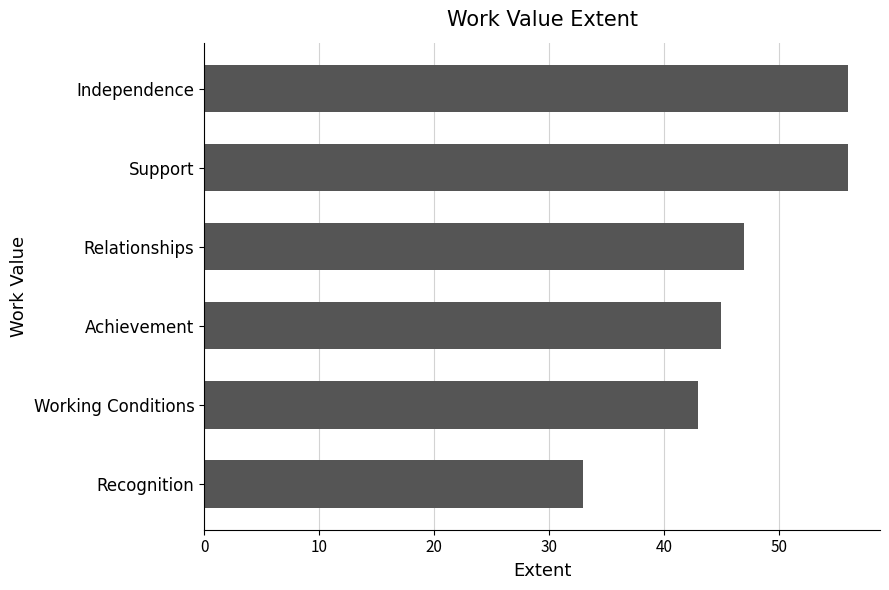

Reading top to bottom, list all the values displayed in this chart.

56	56	47	45	43	33